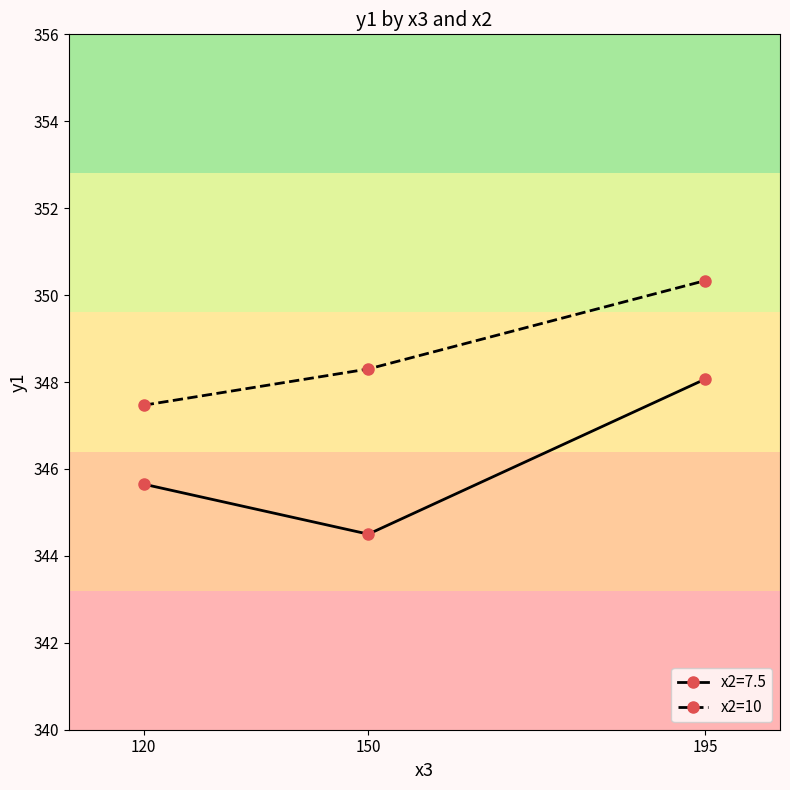

Rank the series by their average value, from lowest to highest.

x2=7.5, x2=10